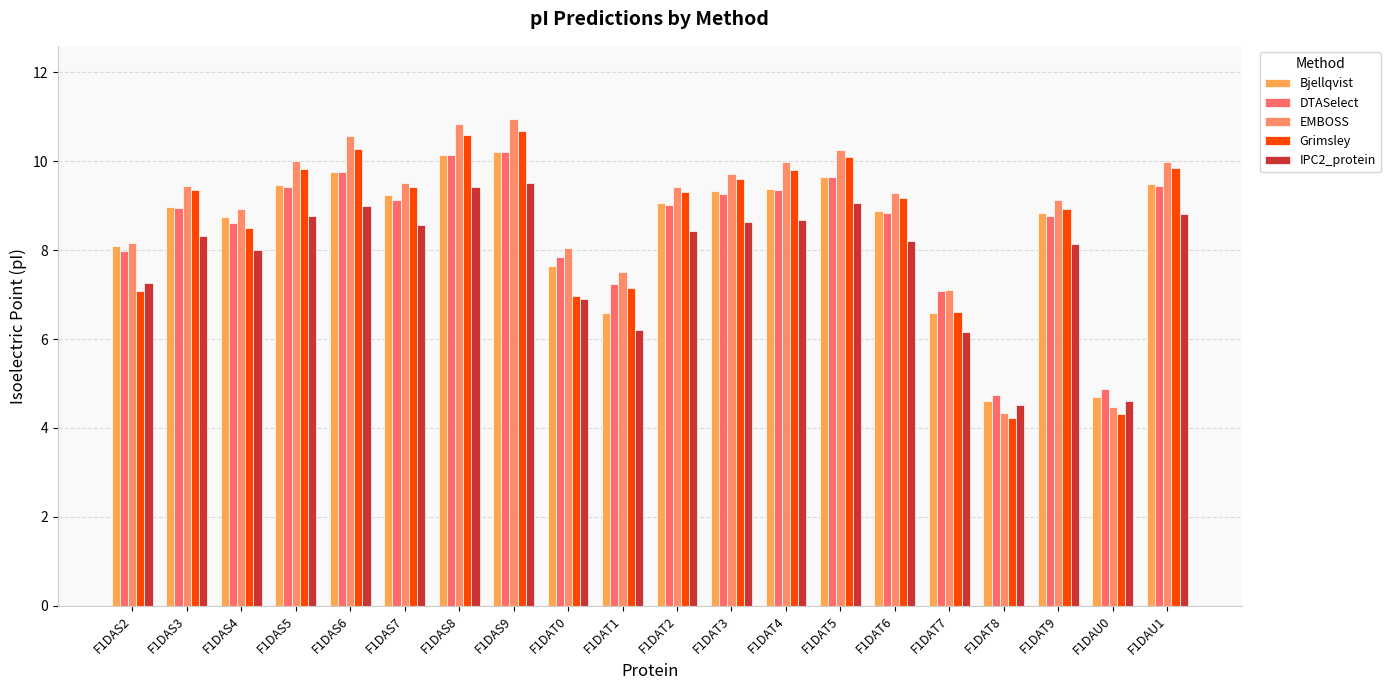

Between F1DAS5 and F1DAT9, which series saw the biggest shift?

Grimsley